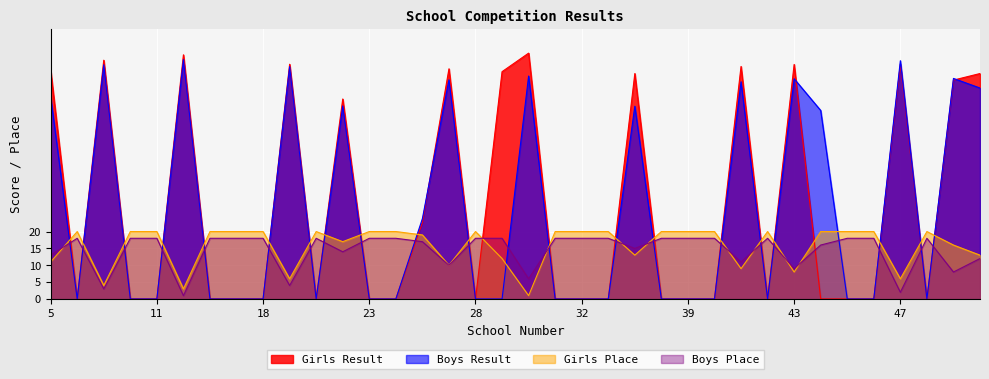

Which category has the lowest value across all series?

7